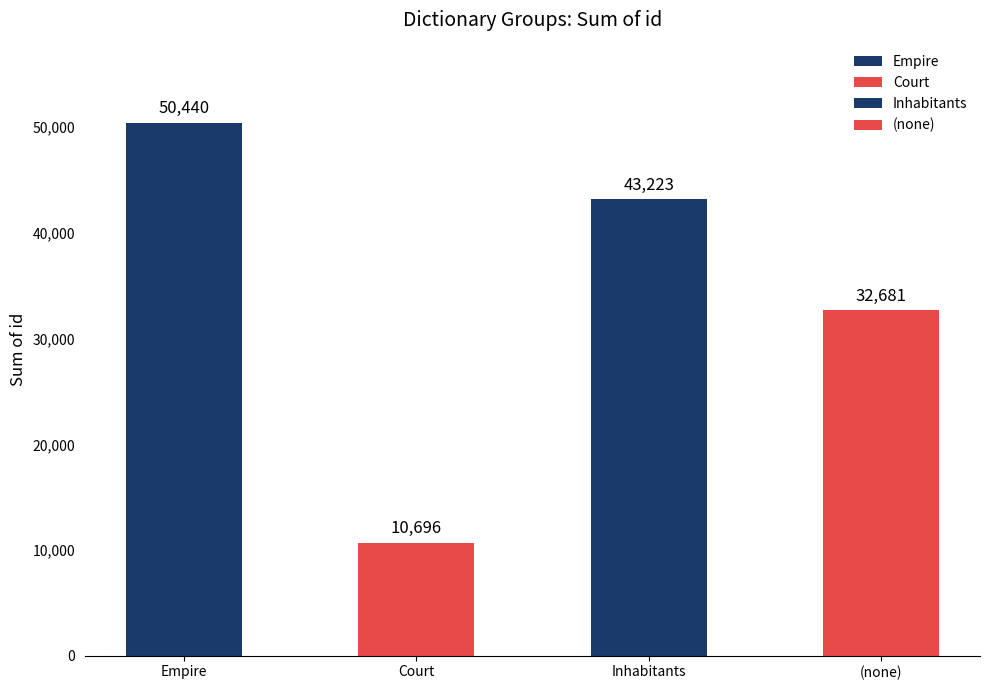

The value at Court is 4685. True or false?

False